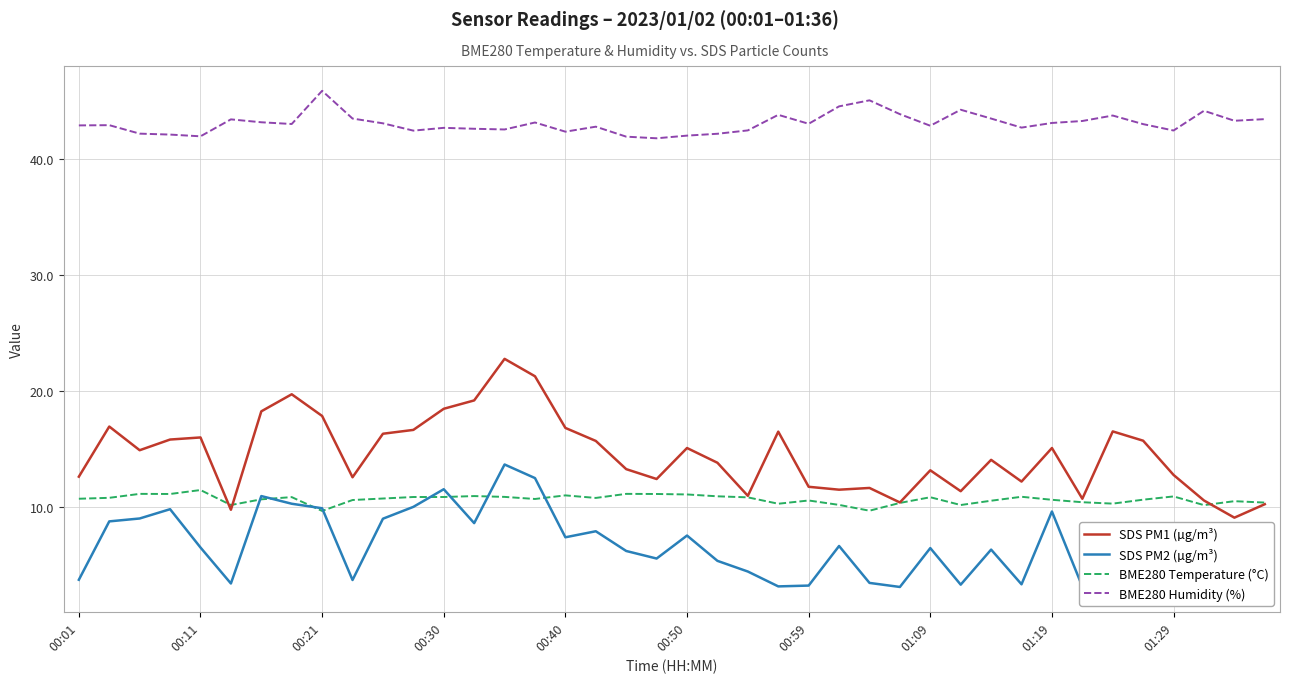

True or false: SDS PM1 (µg/m³) has more than 2 points higher than both neighbors.

True